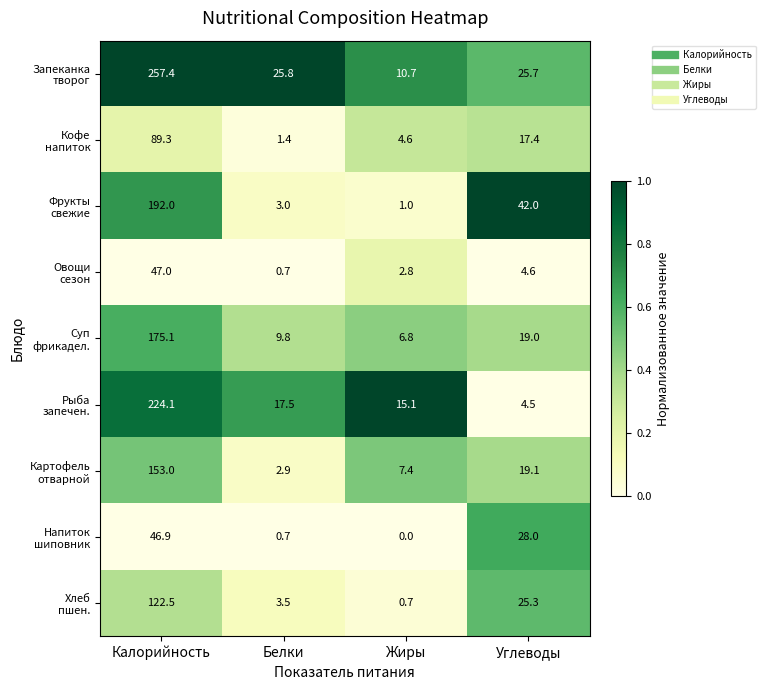

What is the greatest value displayed?

257.4